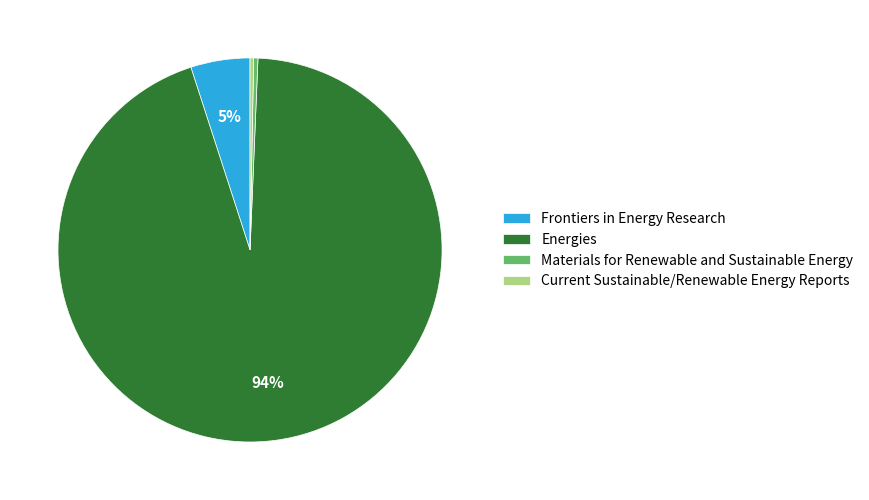

Which category has the biggest portion of the pie?

Energies